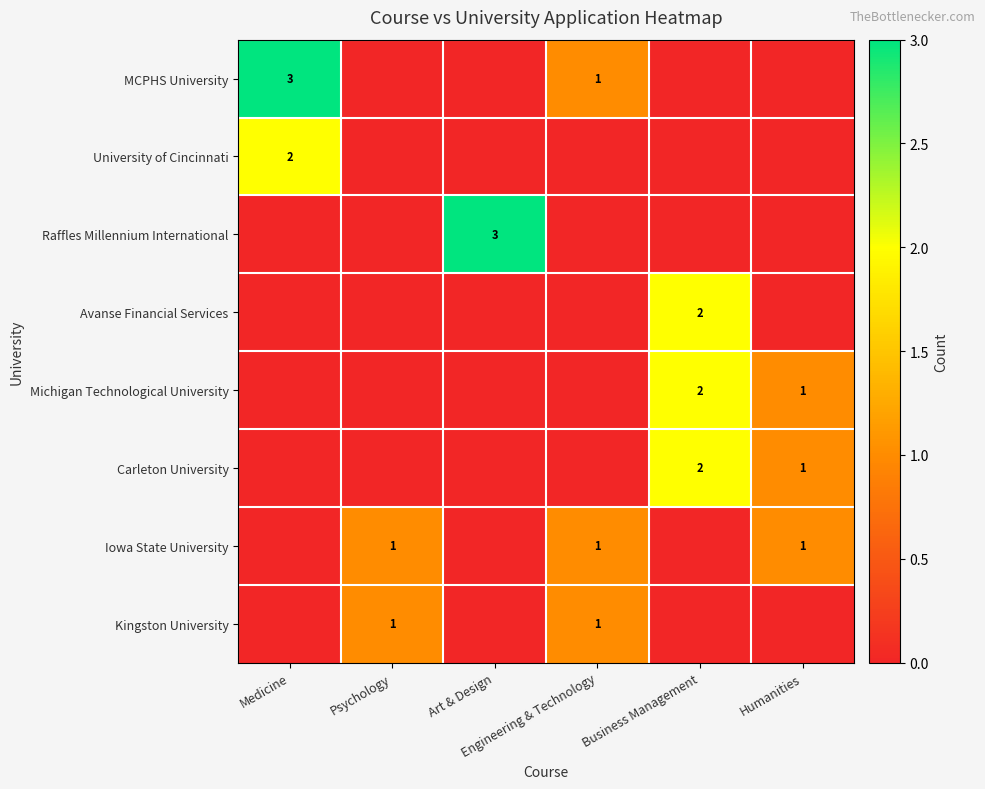

What is the total value across all series at Engineering & Technology?

3